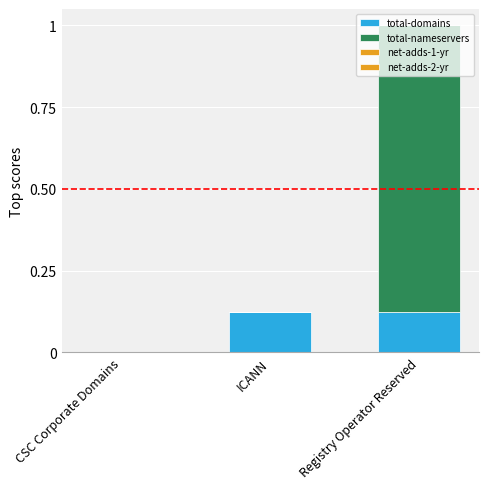

What is the average value of the total-domains series?

0.1